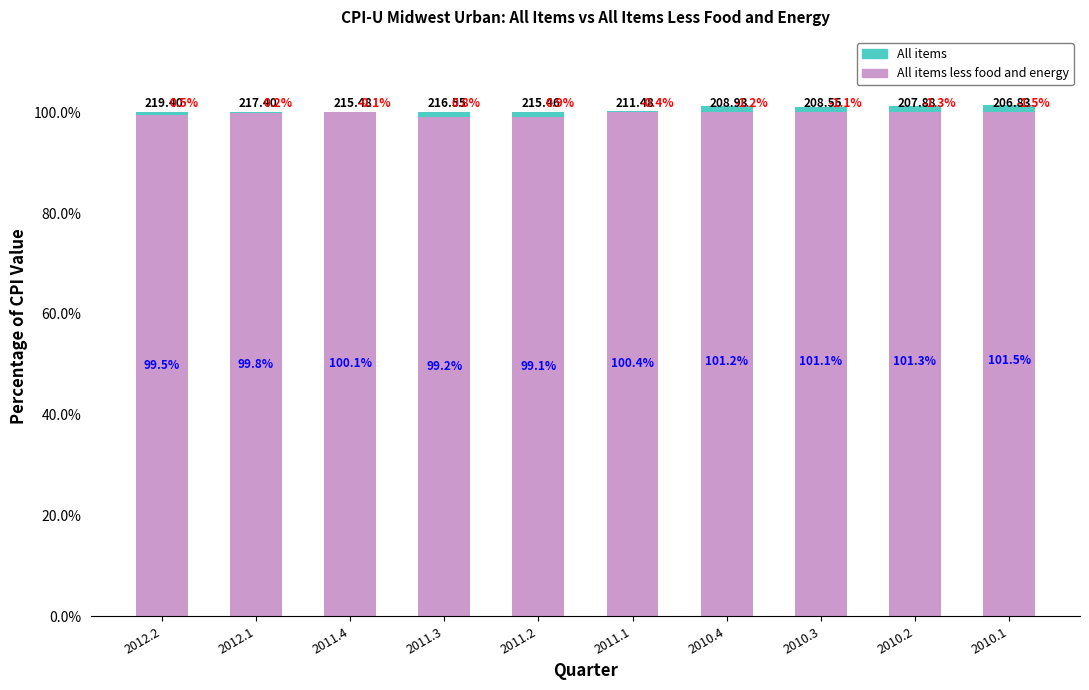

What is the difference between the All items values at 2012.1 and 2011.3?

0.6